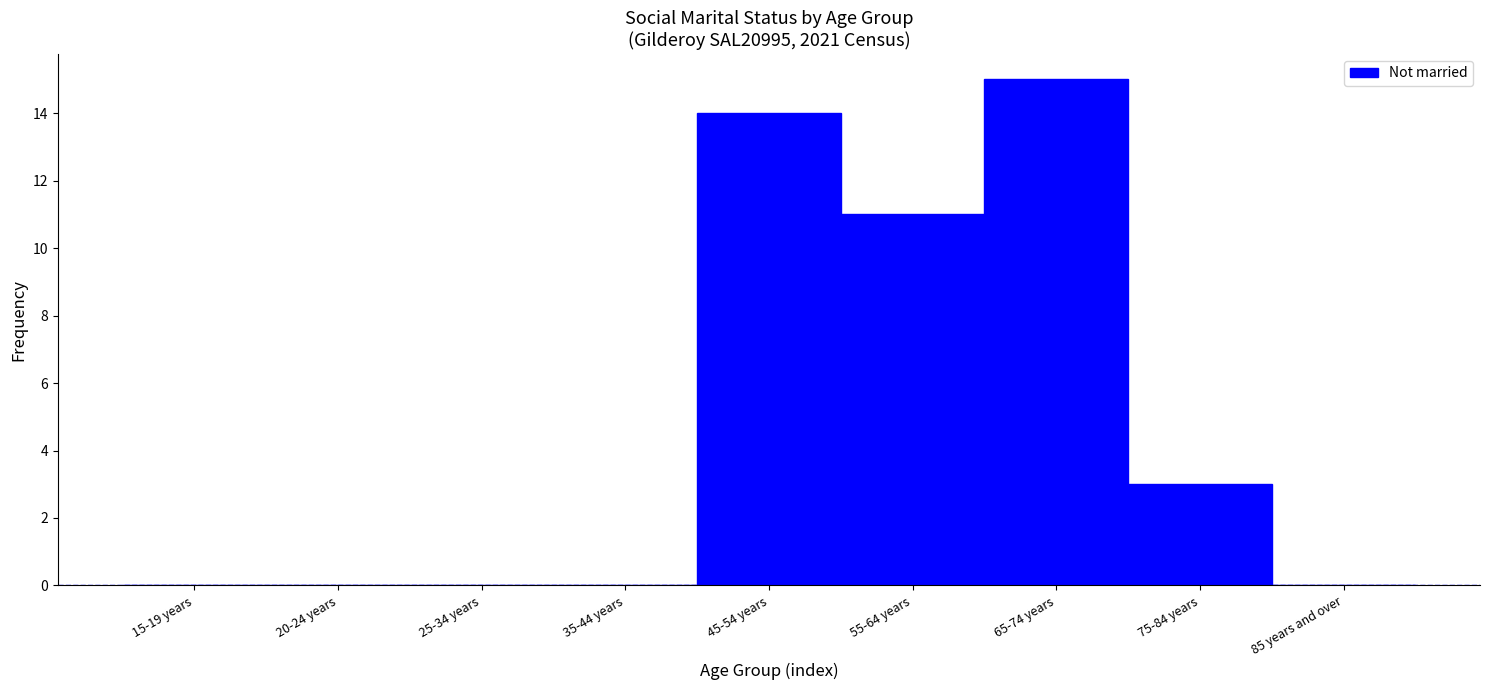

Reading left to right, transcribe all the data shown in this chart.

15-19 years=0	20-24 years=0	25-34 years=0	35-44 years=0	45-54 years=14	55-64 years=11	65-74 years=15	75-84 years=3	85 years and over=0